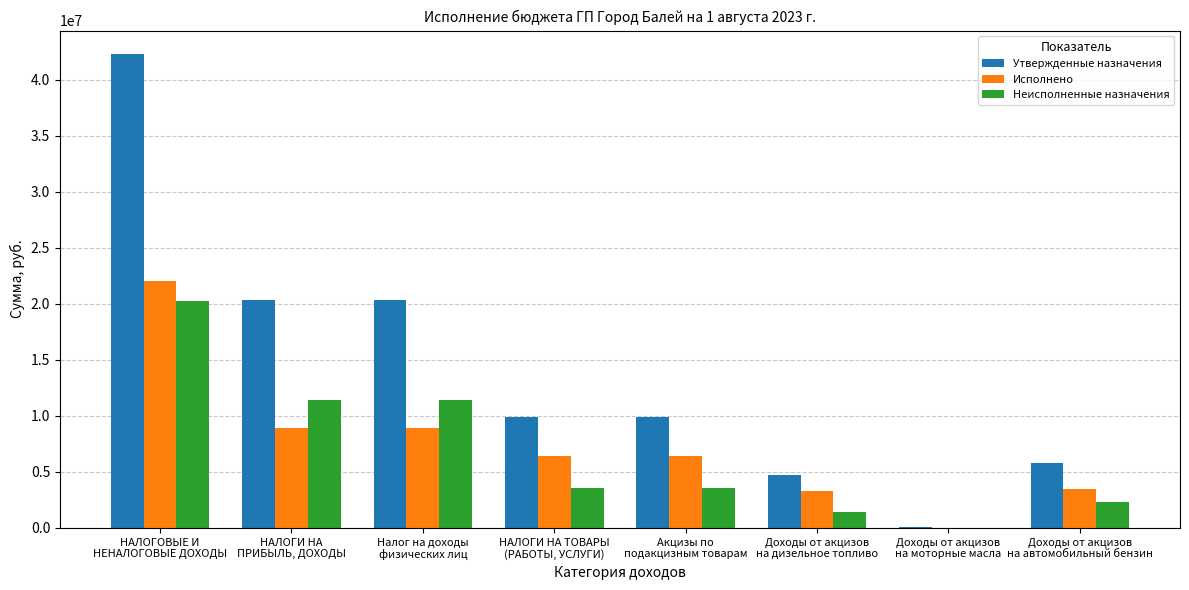

Which series has the largest range (max minus min)?

Утвержденные назначения